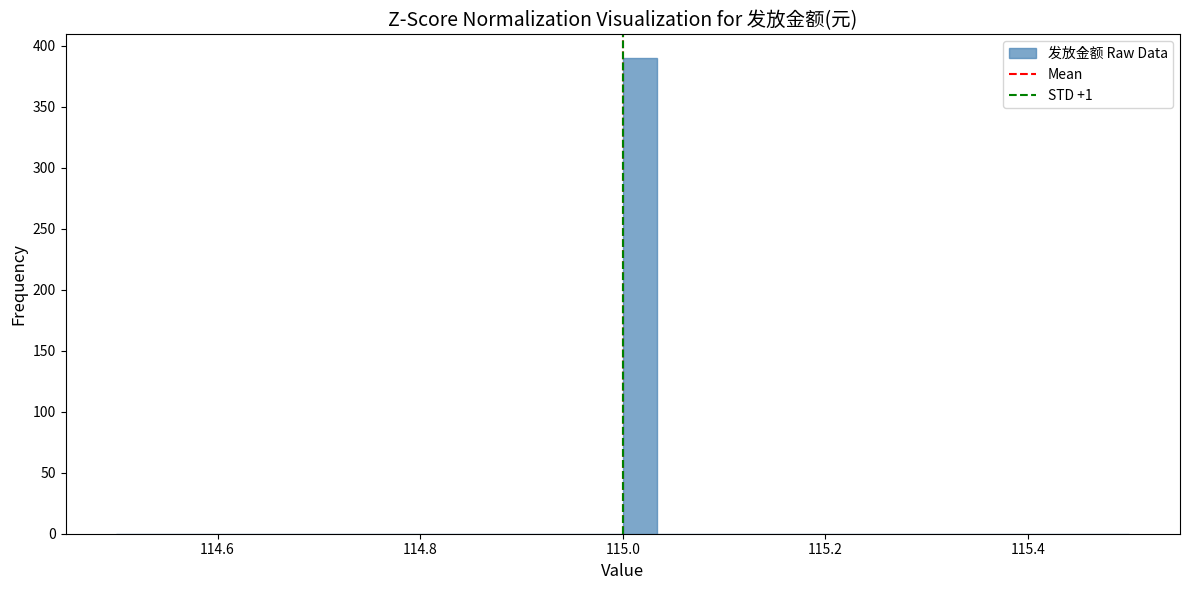

Read against the x-axis, roughly where is the centre of the tallest bar?

115.02